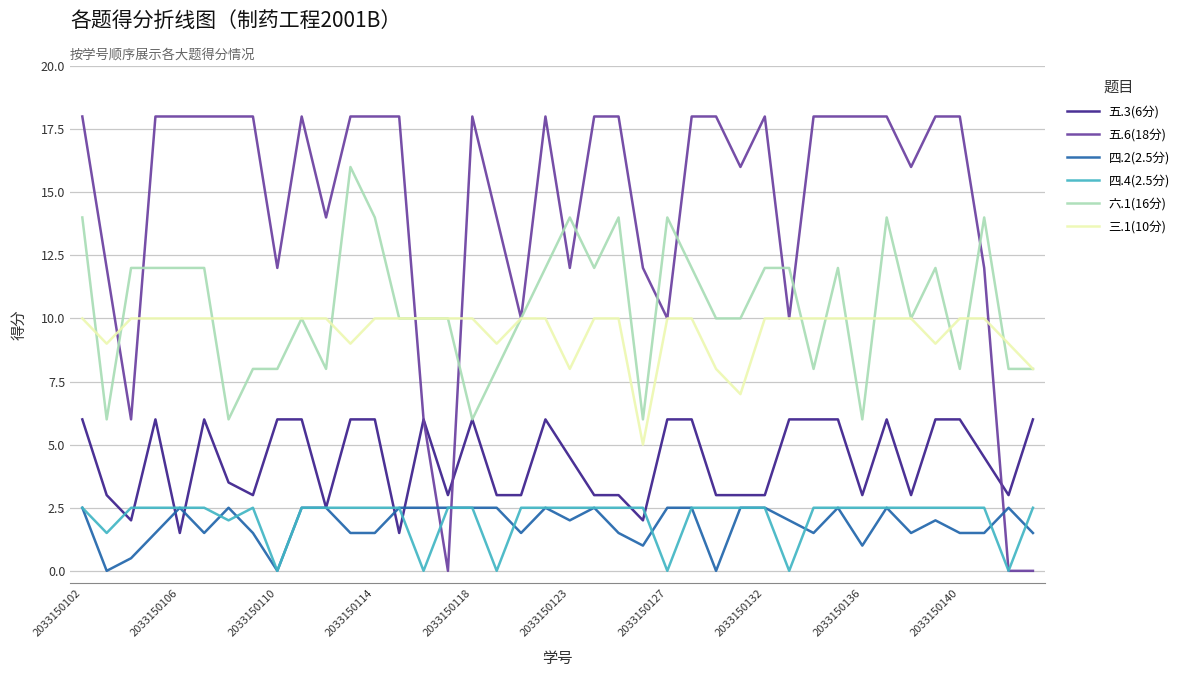

True or false: 六.1(16分) and 四.4(2.5分) cross at least once.

False